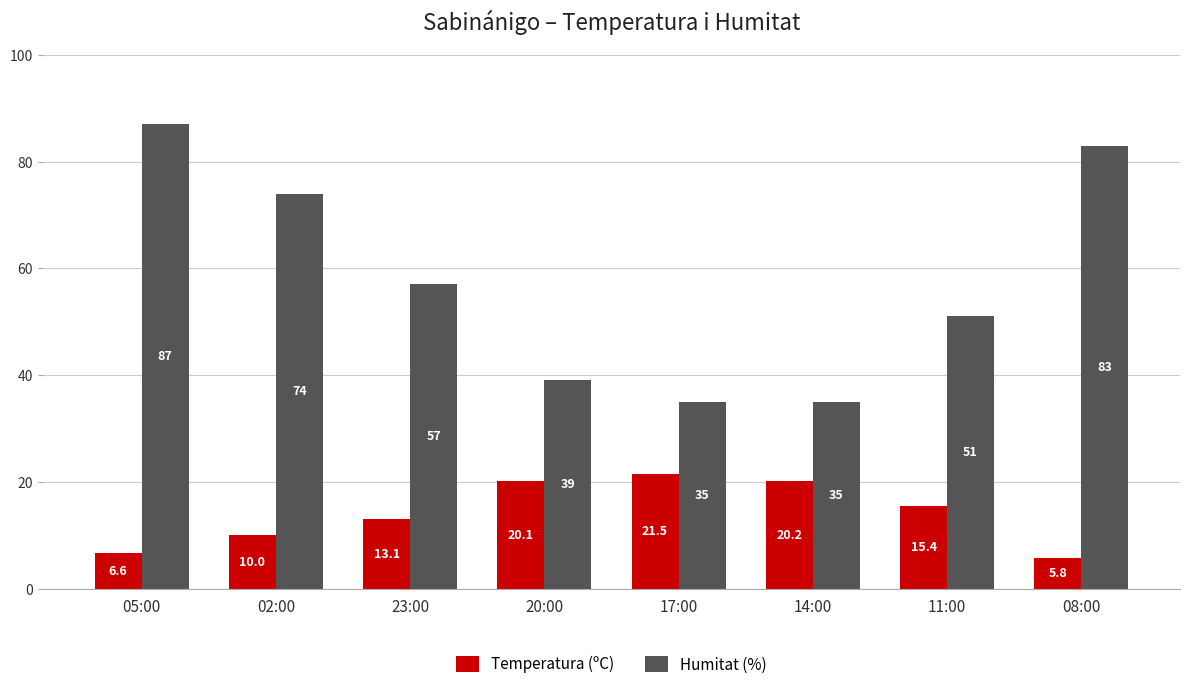

At which category is the sum across all series the highest?

05:00